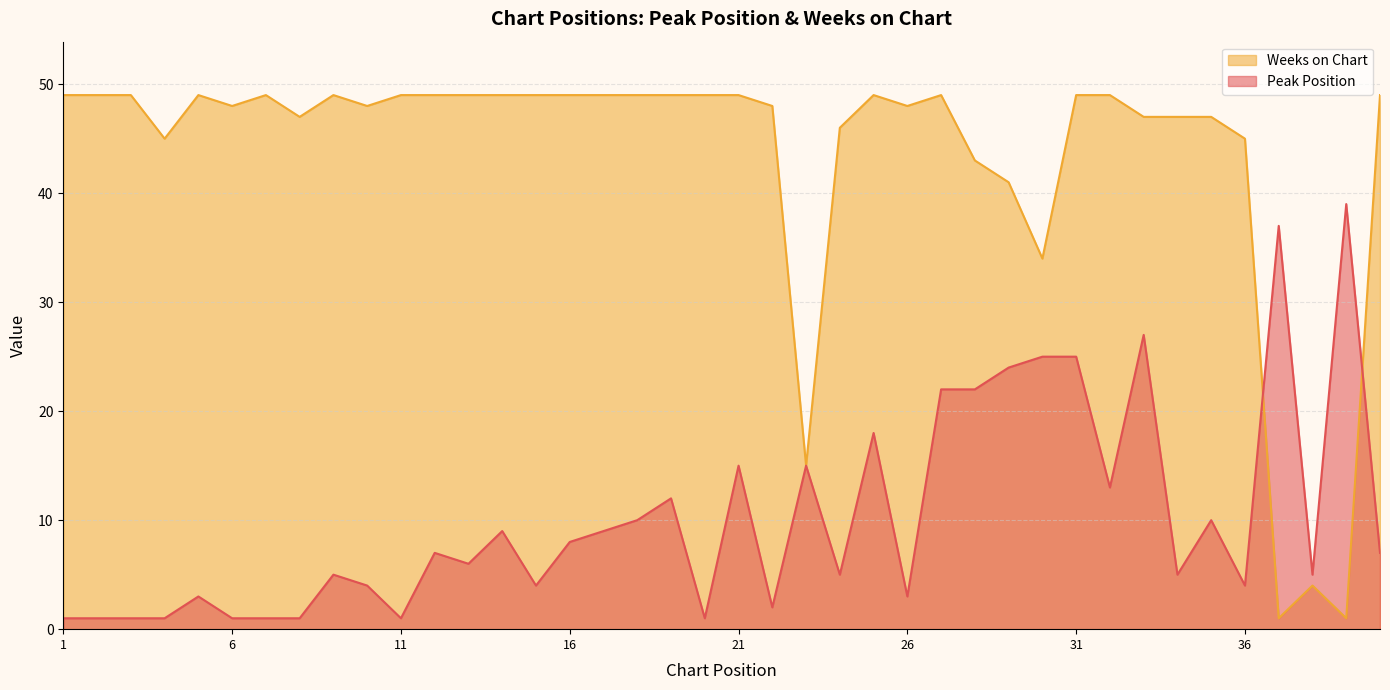

Reading right to left, transcribe all the data shown in this chart.

Peak Position: 7	39	5	37	4	10	5	27	13	25	25	24	22	22	3	18	5	15	2	15	1	12	10	9	8	4	9	6	7	1	4	5	1	1	1	3	1	1	1	1
Weeks on Chart: 49	1	4	1	45	47	47	47	49	49	34	41	43	49	48	49	46	15	48	49	49	49	49	49	49	49	49	49	49	49	48	49	47	49	48	49	45	49	49	49